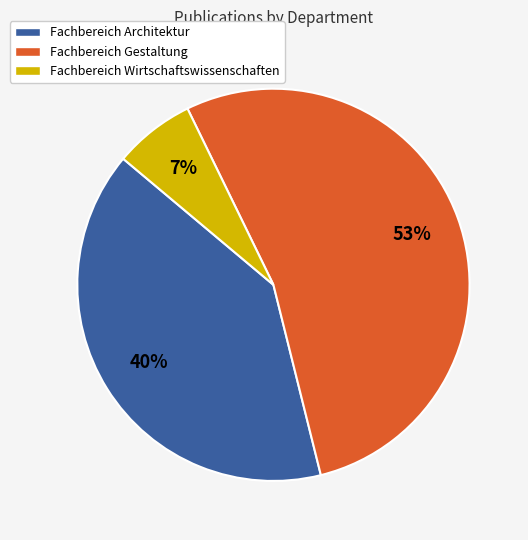

To the nearest percent, what is the average slice percentage?

33%